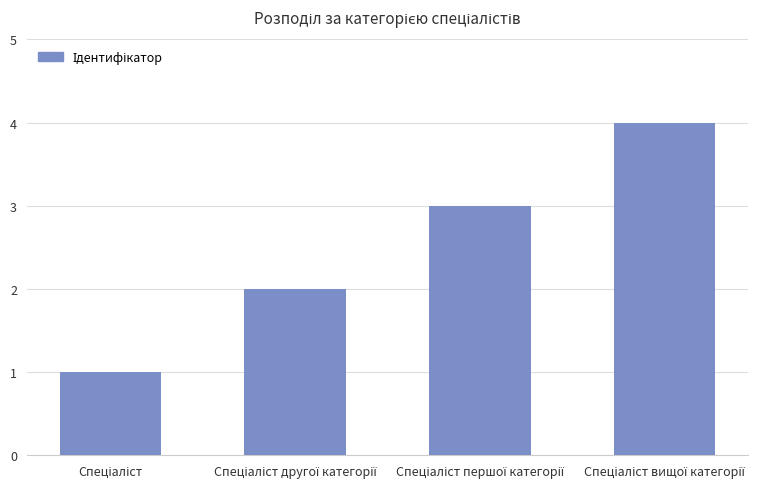

What is the difference between the maximum and minimum values?

3